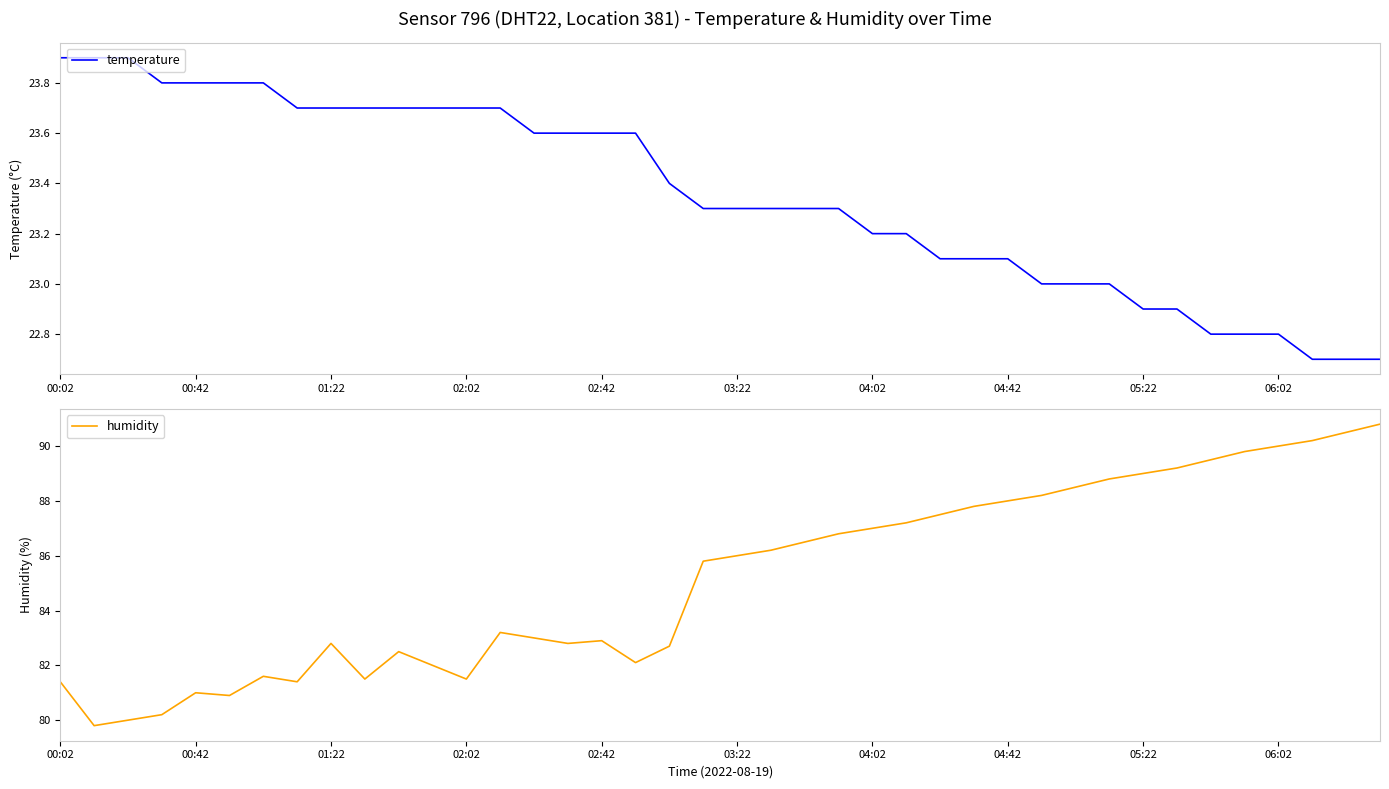

List the series in order of their overall mean, highest first.

humidity, temperature